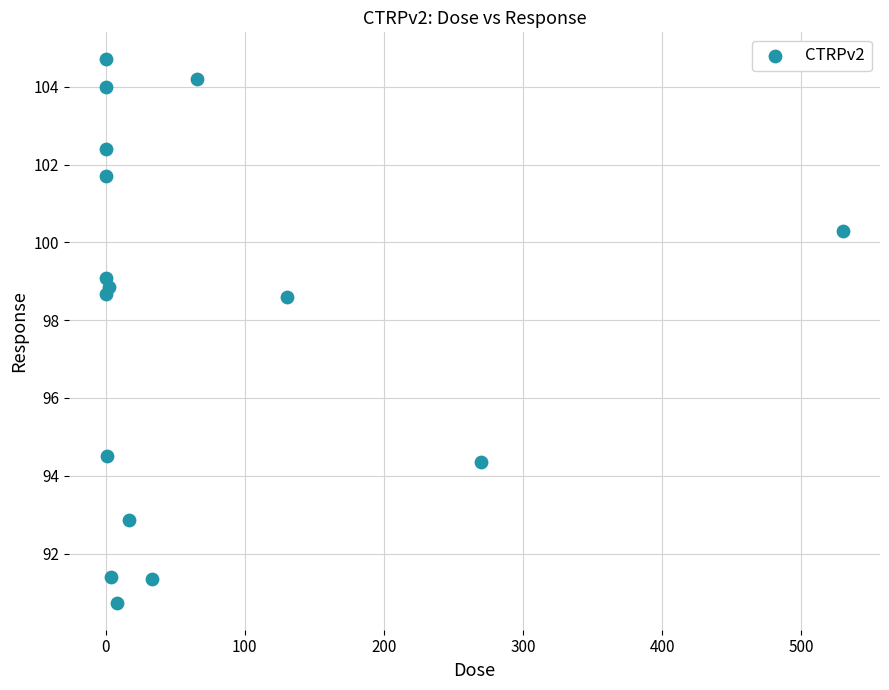

What is the range of X values (max minus min)?

530.0